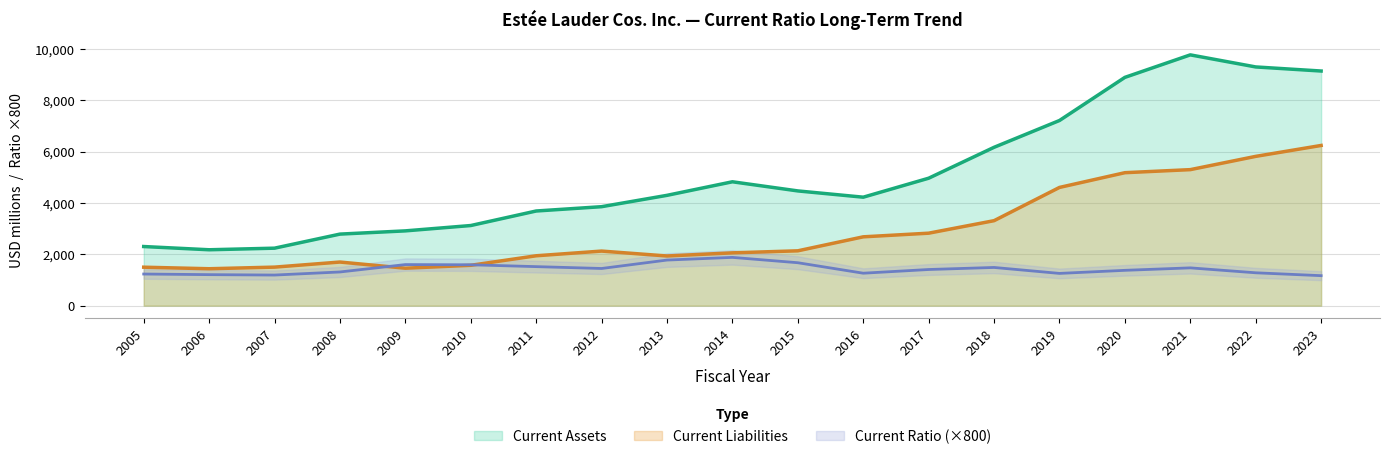

The Current Ratio series shows 1472.0 at 2021. True or false?

True